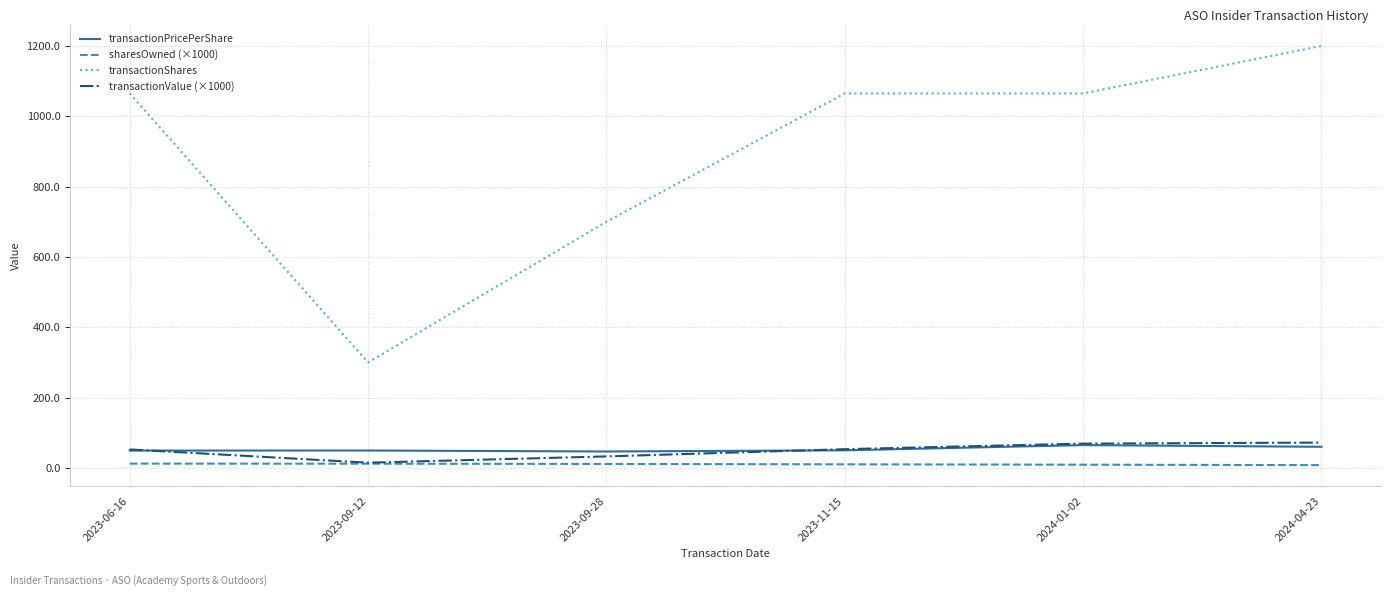

Which category has the highest value across all series?

2024-04-23